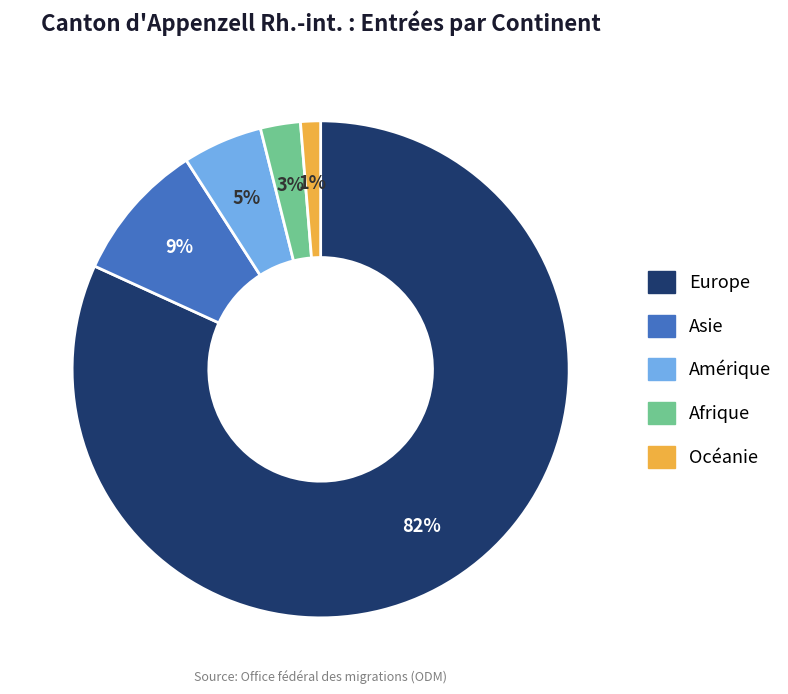

Approximately how many times larger is the value at Amérique compared to Asie?

0.6